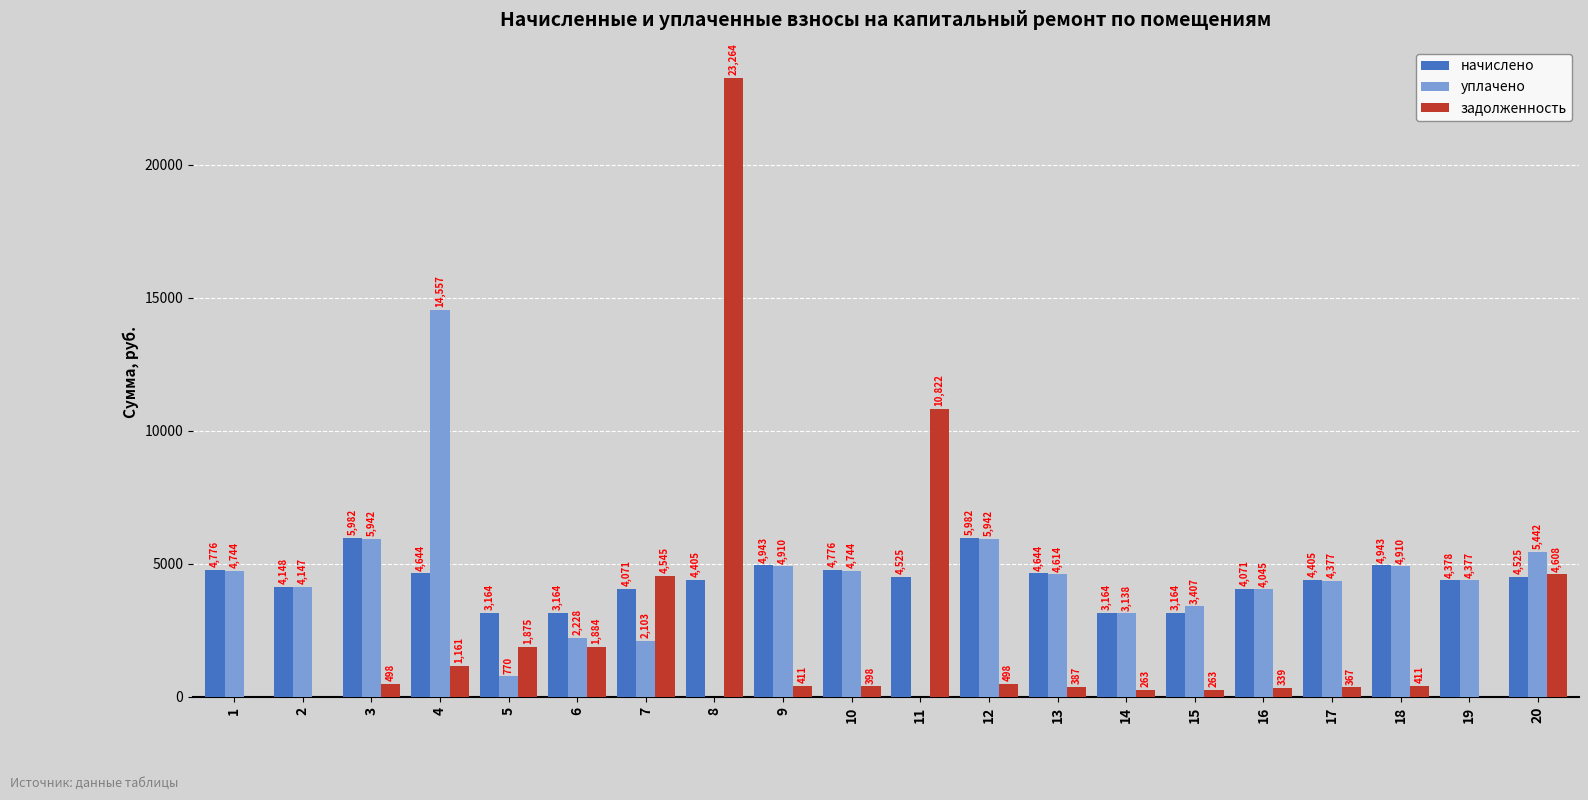

Where does the начислено series first go above 4525?

1